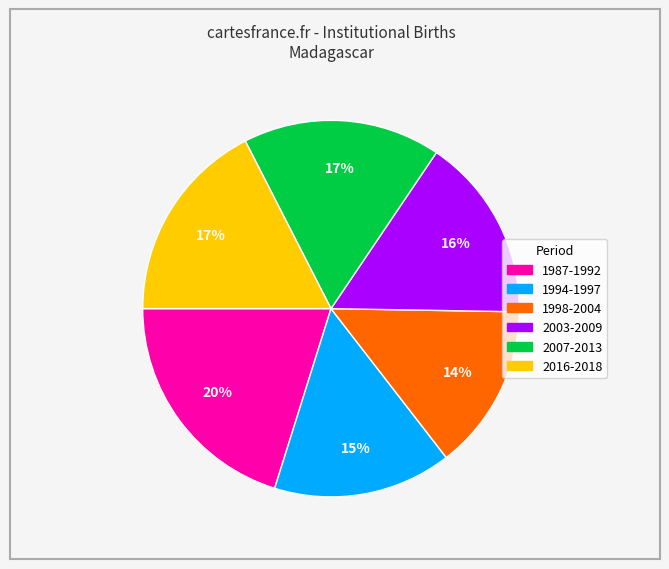

Is the sum of 1994-1997 and 1998-2004 greater than half?

No